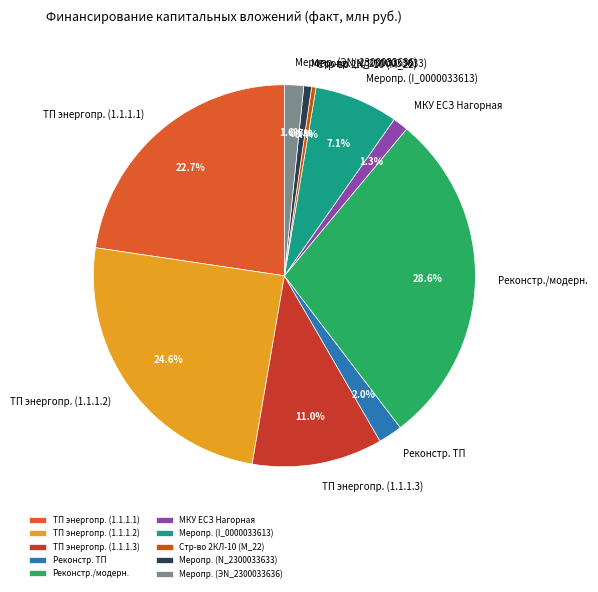

Do Меропр. (I_0000033613) and ТП энергопр. (1.1.1.3) together represent more than half of the pie?

No